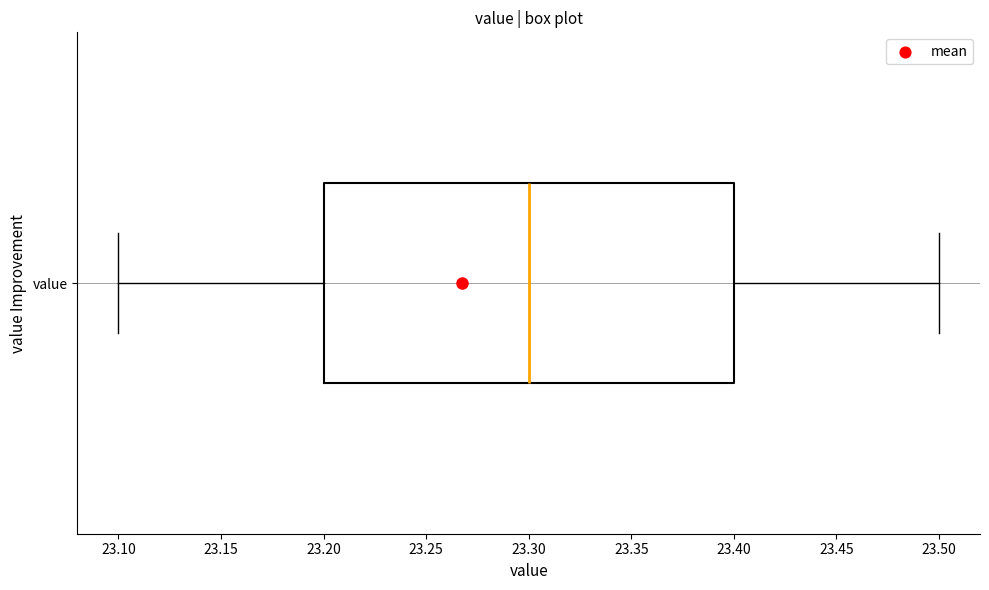

Where does the right whisker of the box for value end on the x-axis? The values are not printed on the chart, so give them approximately, as read against the axis.

23.5